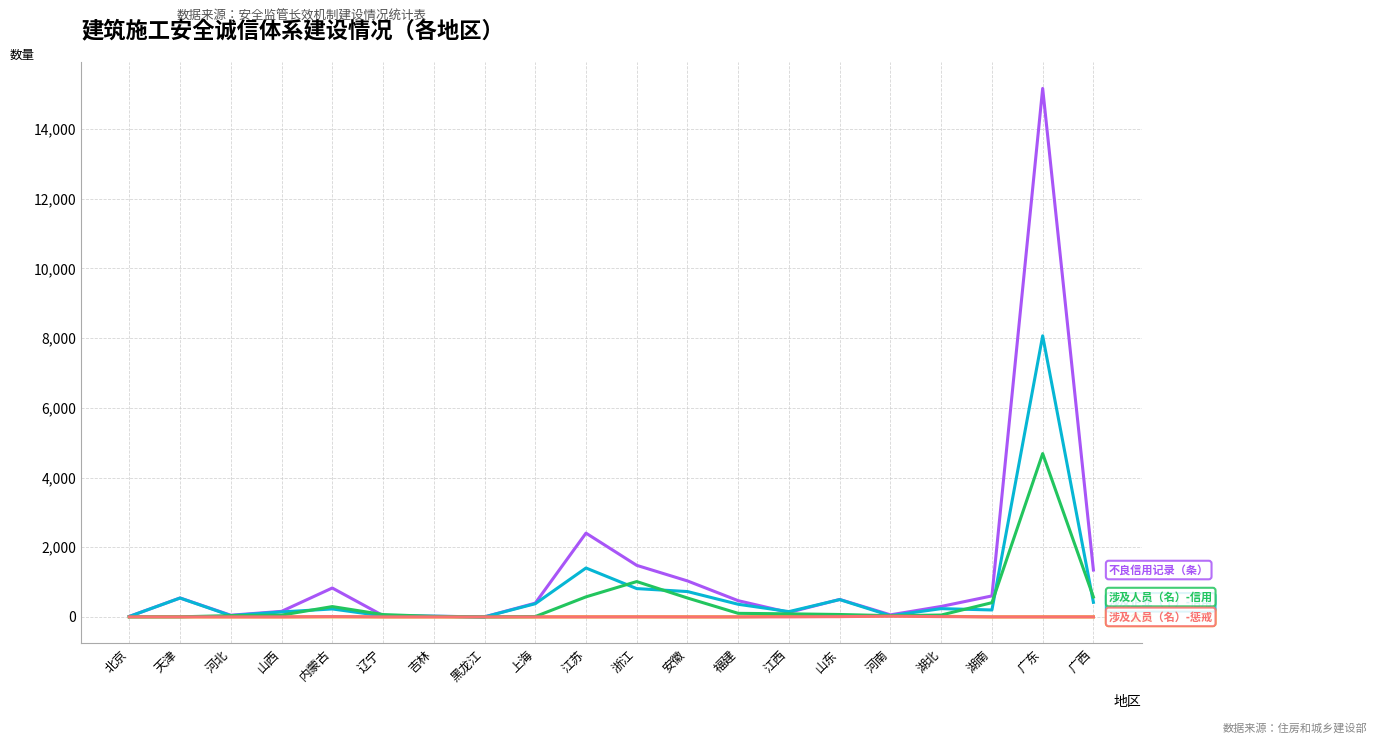

At which category is the sum across all series the highest?

广东